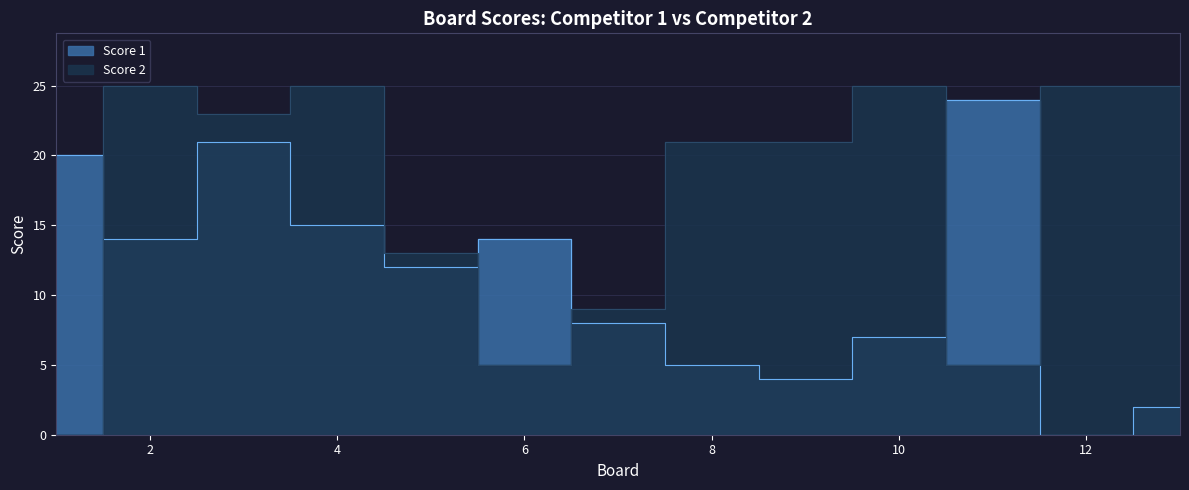

What is the spread (max minus min) of values at 5?

1